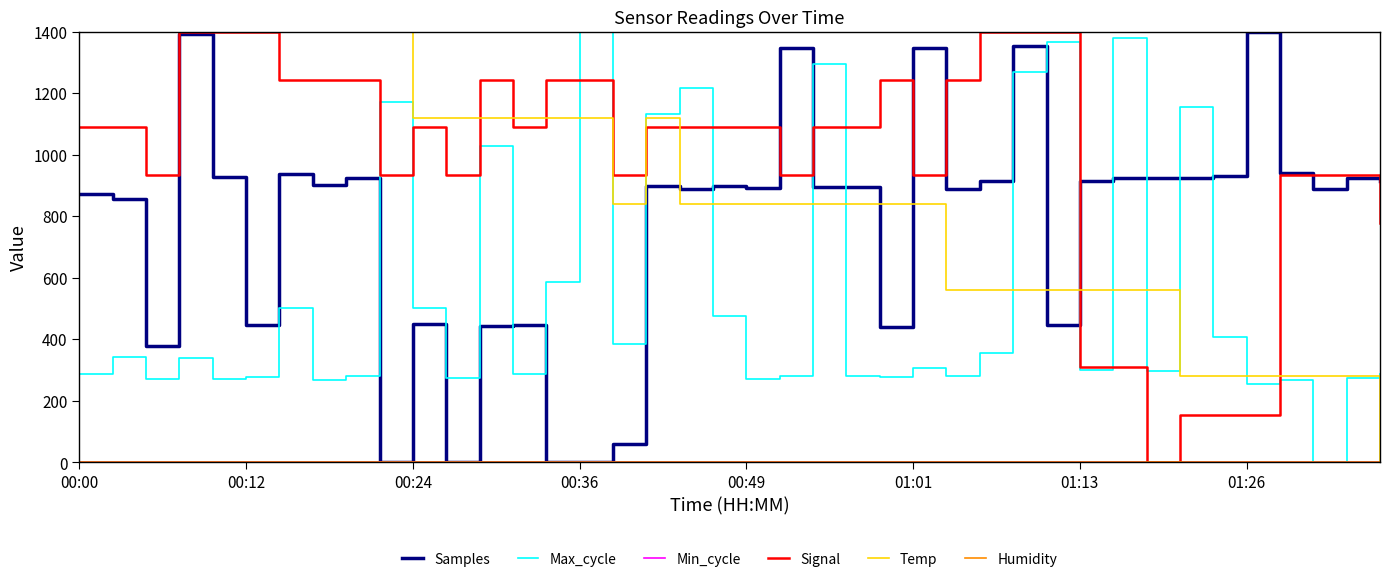

True or false: Humidity and Samples intersect in this chart.

False